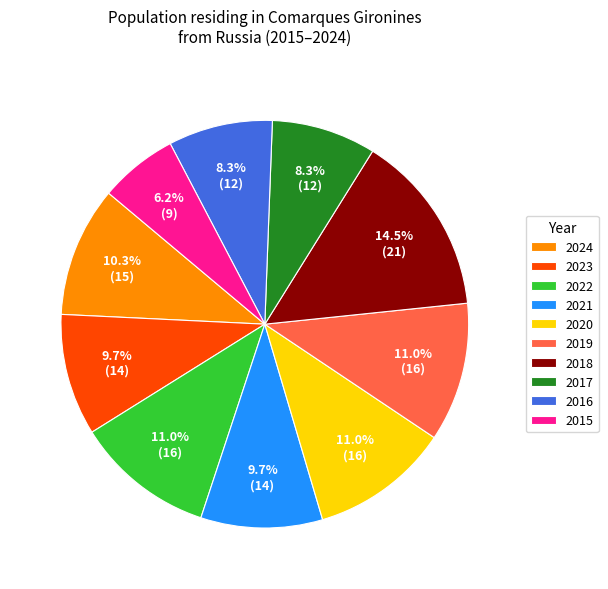

Does 2024 represent more than half of the total?

No